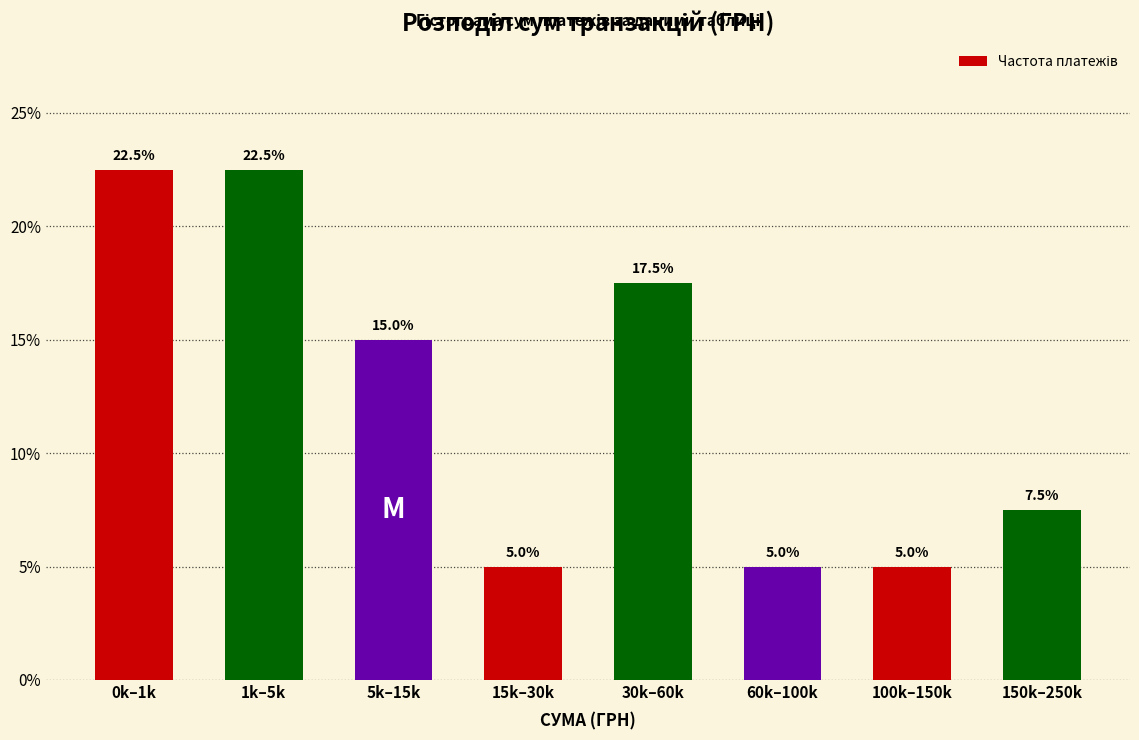

Reading left to right, transcribe all the data shown in this chart.

22.5	22.5	15.0	5.0	17.5	5.0	5.0	7.5